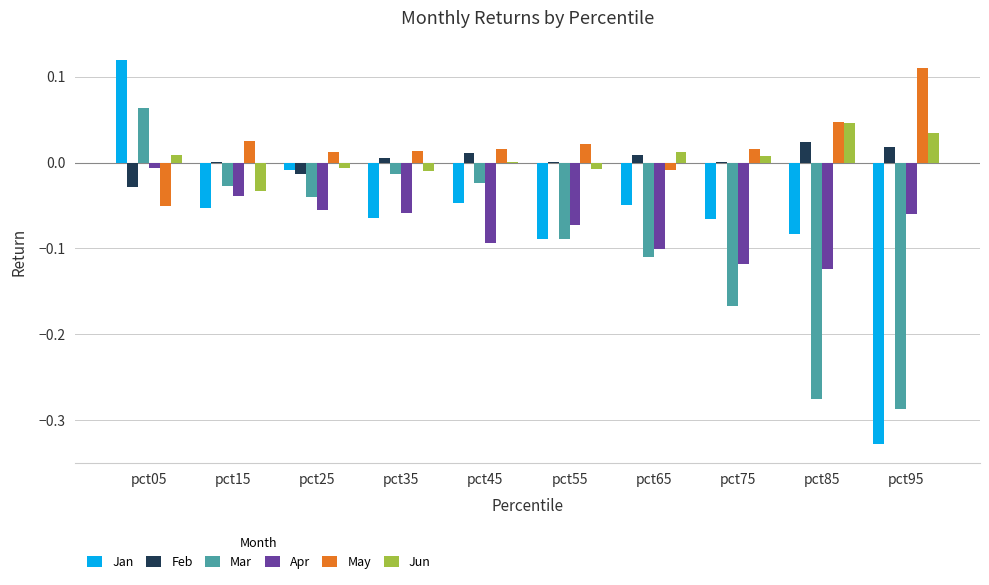

How many series are shown in this chart?

6